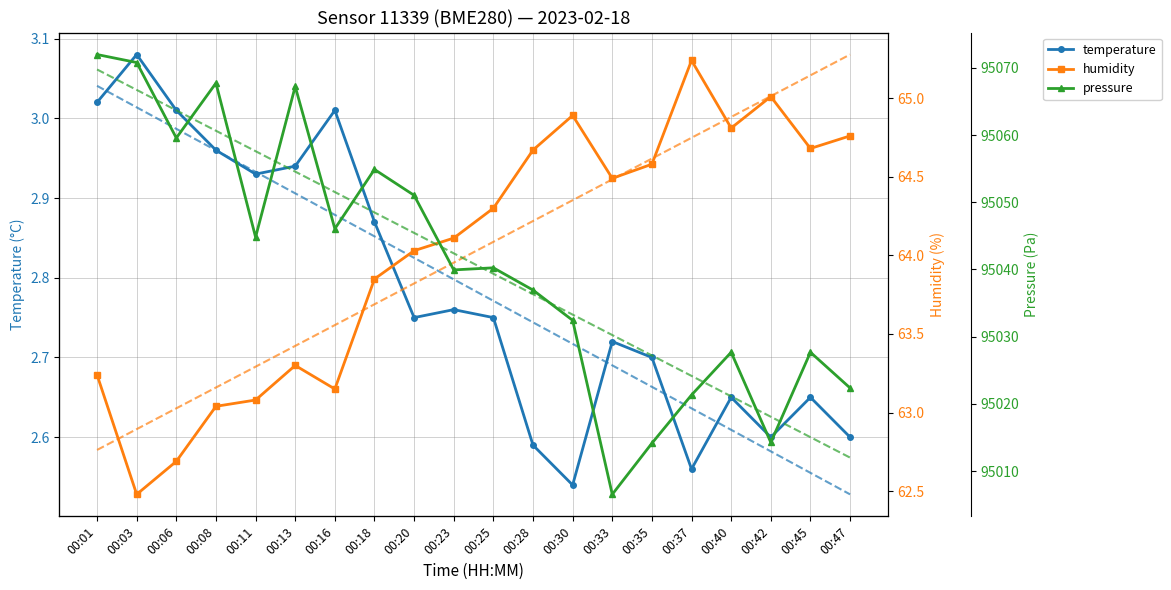

What is the sum of all pressure values?

1900817.7